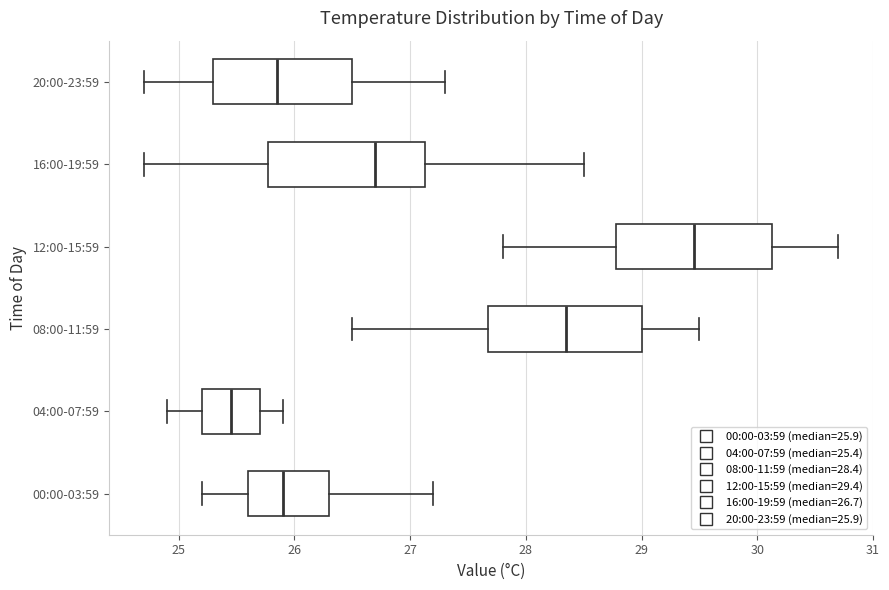

Which box's median line is the furthest to the right?

12:00-15:59